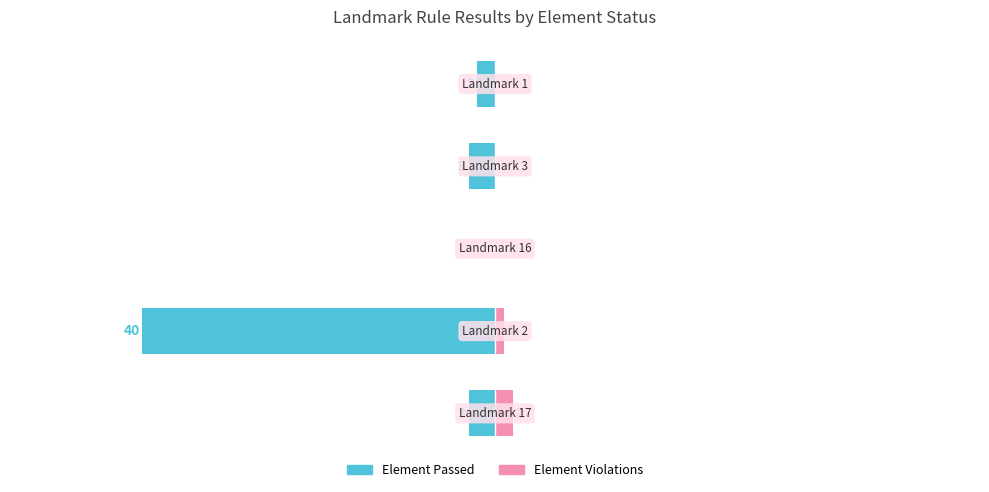

Reading right to left, transcribe all the data shown in this chart.

Element Passed: -2	-3	0	-40	-3
Element Violations: 0	0	0	1	2